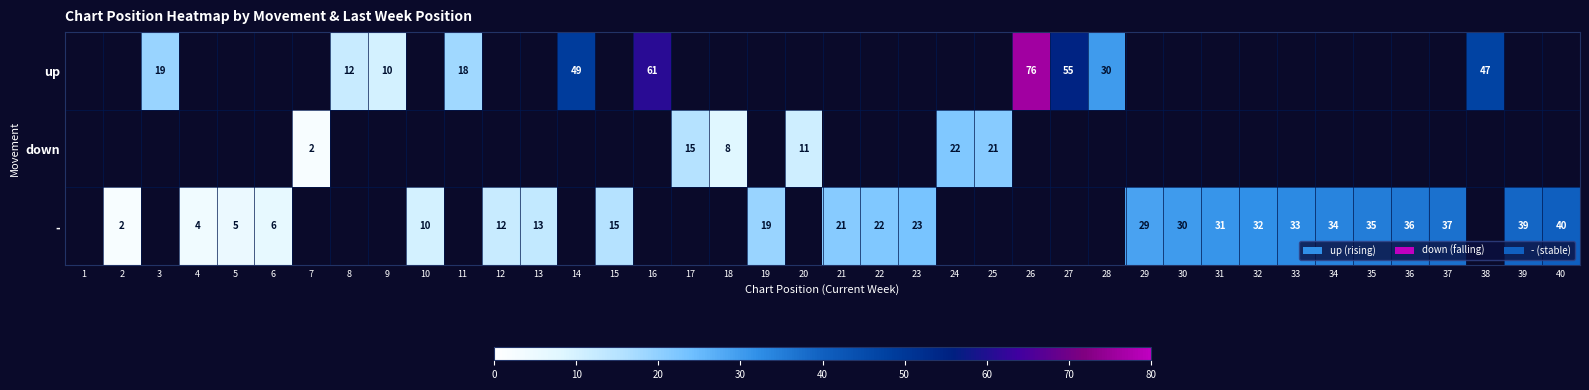

Is it true that - equals 34 at 34?

True